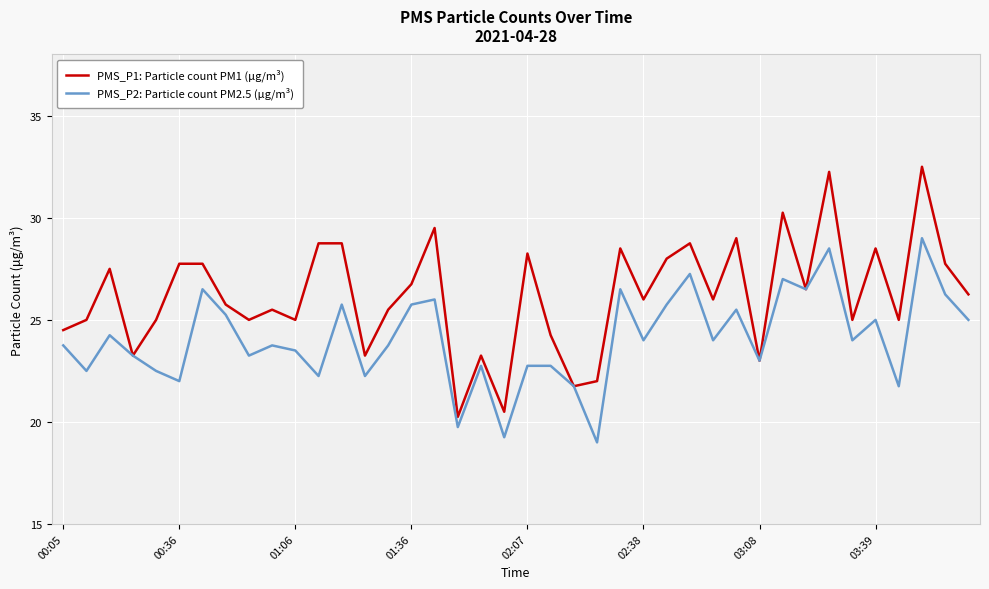

At how many categories does at least one series exceed 31?

2